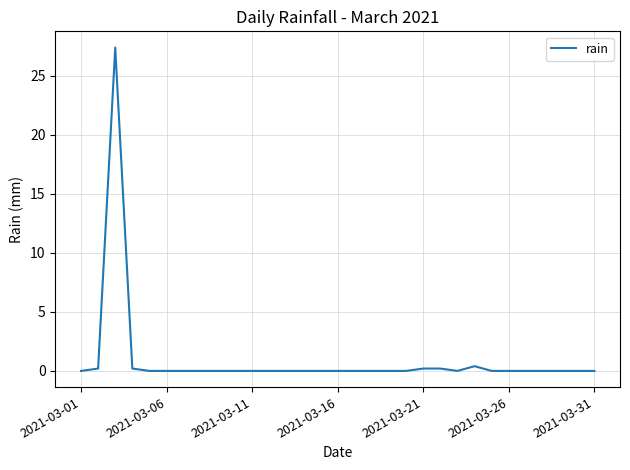

What is the greatest value displayed?

27.4